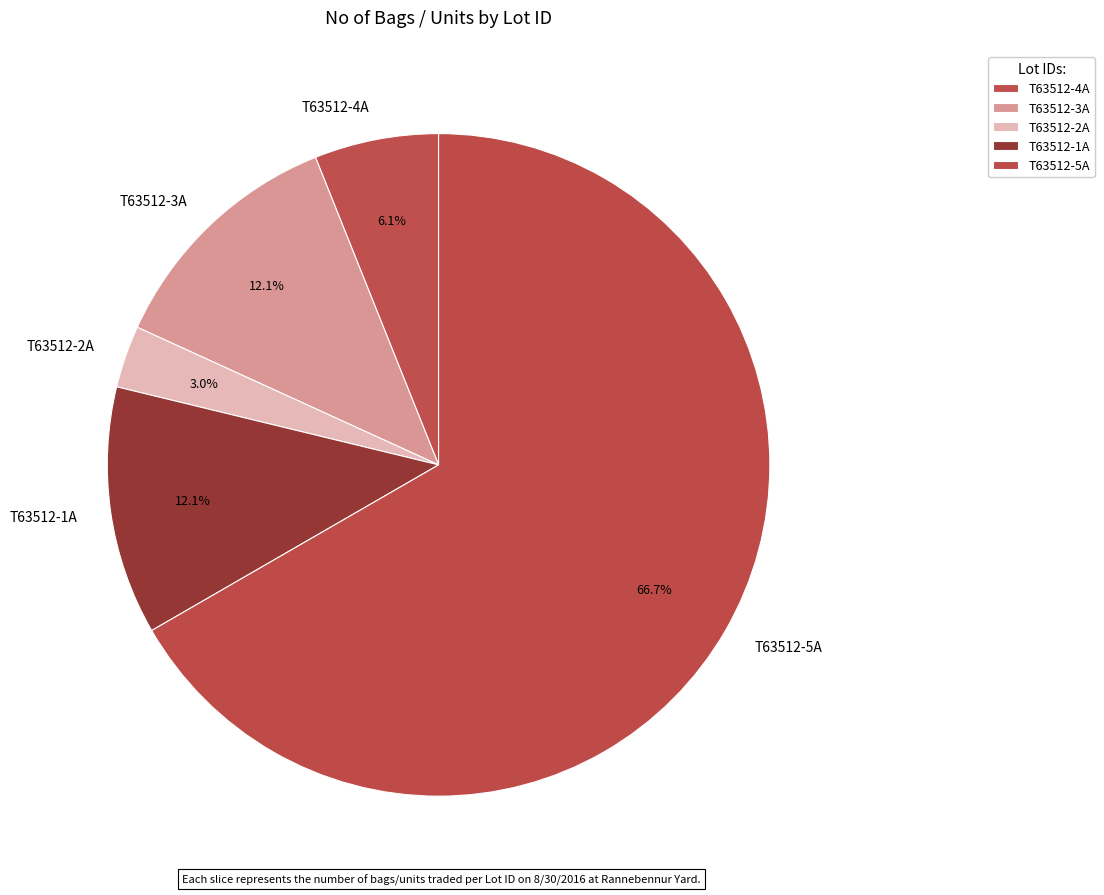

Does T63512-5A represent more than half of the total?

Yes